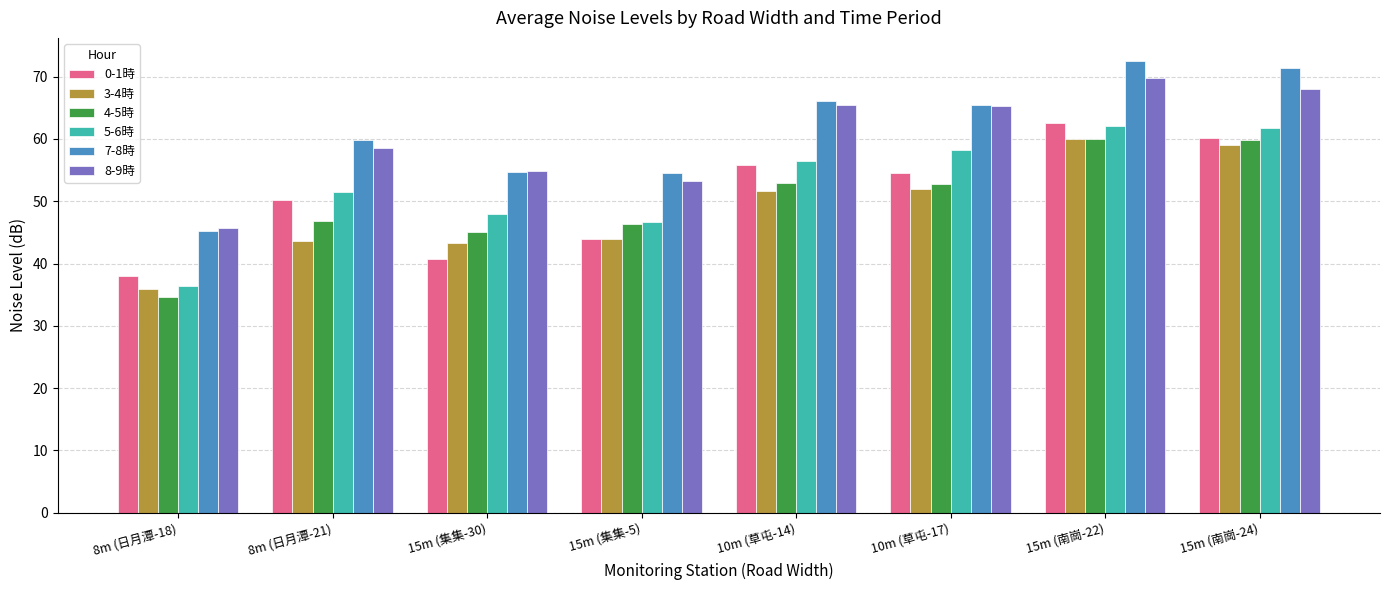

What is the greatest value displayed?

72.6